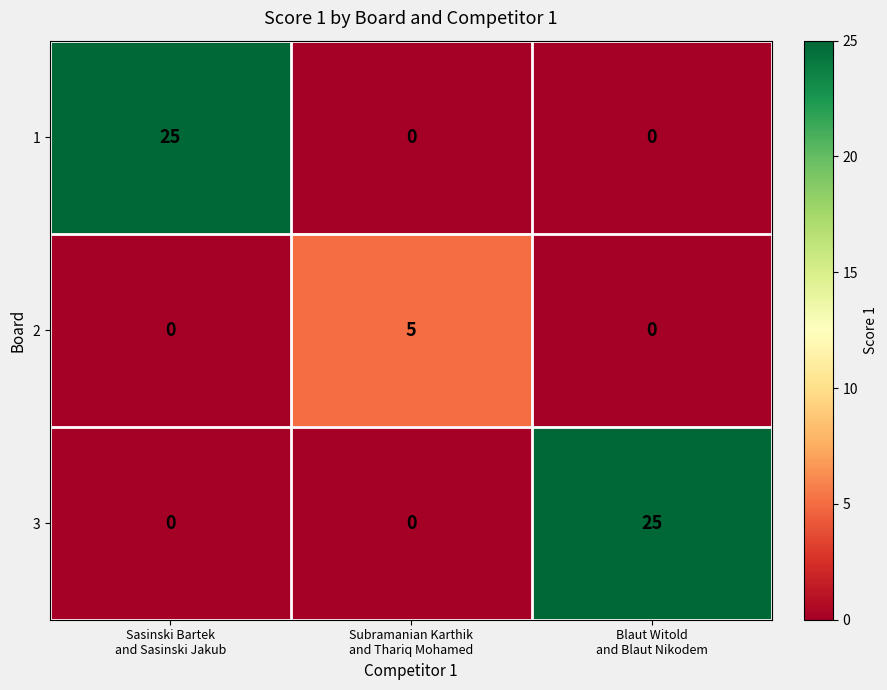

What is the maximum value shown in the chart?

25